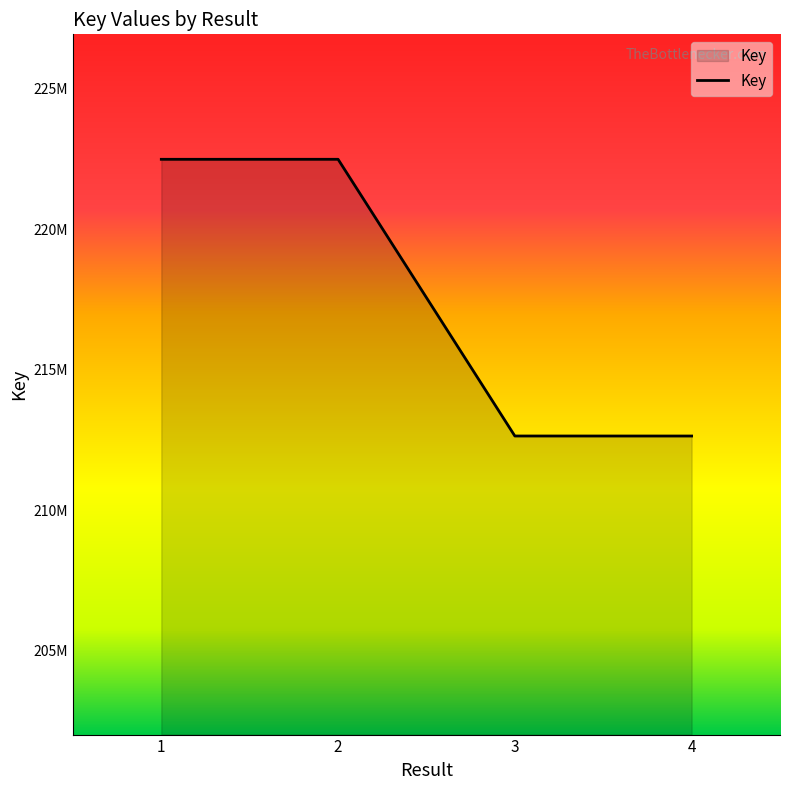

Does the chart have visible grid lines?

No